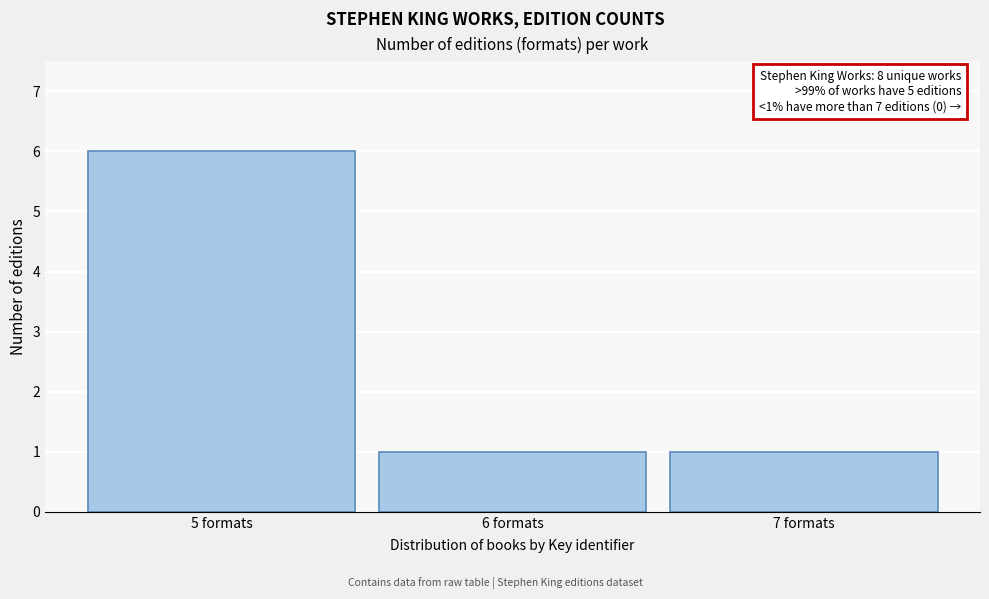

Reading left to right, transcribe all the data shown in this chart.

6	1	1